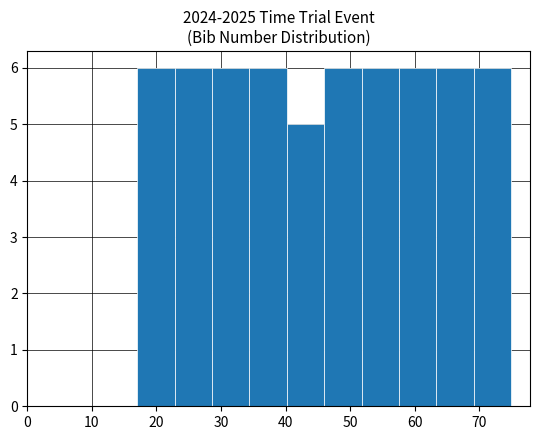

Reading left to right, transcribe this chart: for each bar, give the range it covers on the x-axis and its height. Neither the bar edges nor the heights are printed on the chart, so give them approximately, as read against the axes.

17.0 to 22.8: 6
22.8 to 28.6: 6
28.6 to 34.4: 6
34.4 to 40.2: 6
40.2 to 46.0: 5
46.0 to 51.8: 6
51.8 to 57.6: 6
57.6 to 63.4: 6
63.4 to 69.2: 6
69.2 to 75.0: 6